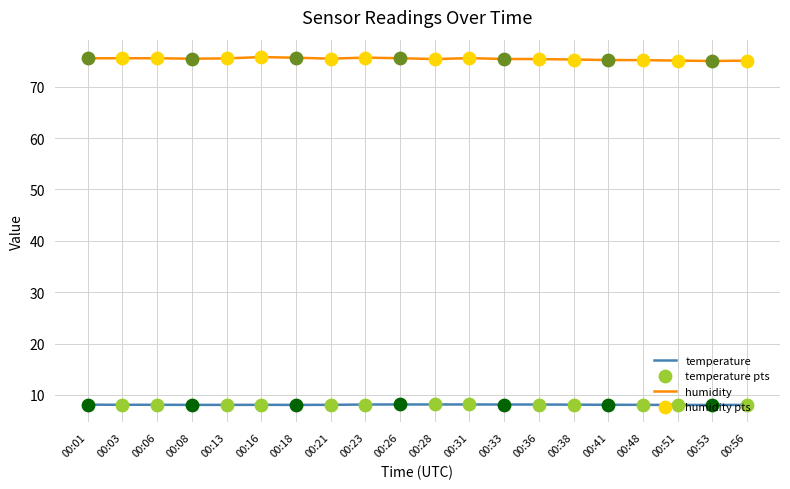

What is the difference between the highest and lowest values at 00:18?

67.6